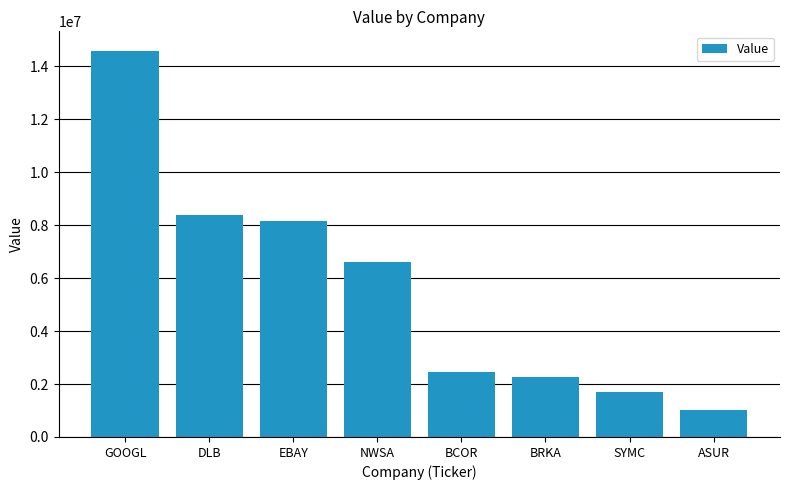

What is the label of the 3rd bar from the right?

BRKA